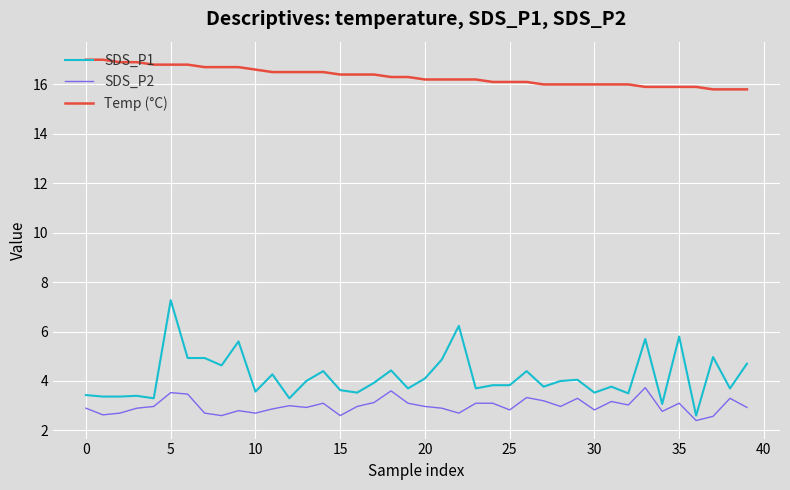

Count the number of data series in this chart.

3